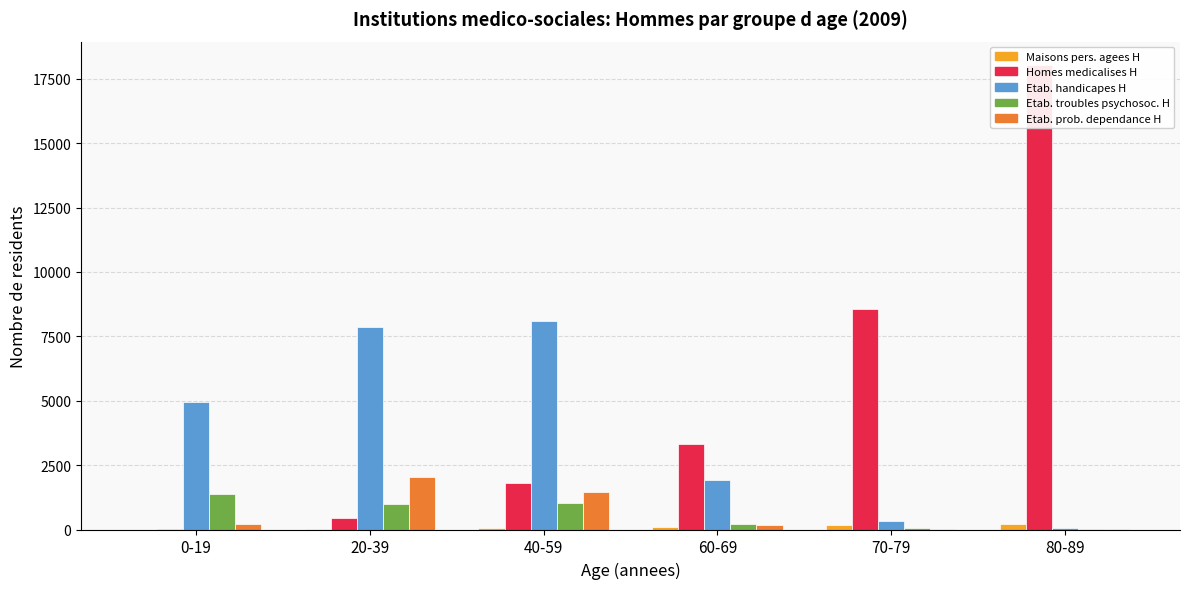

What position from the left is 0-19?

1